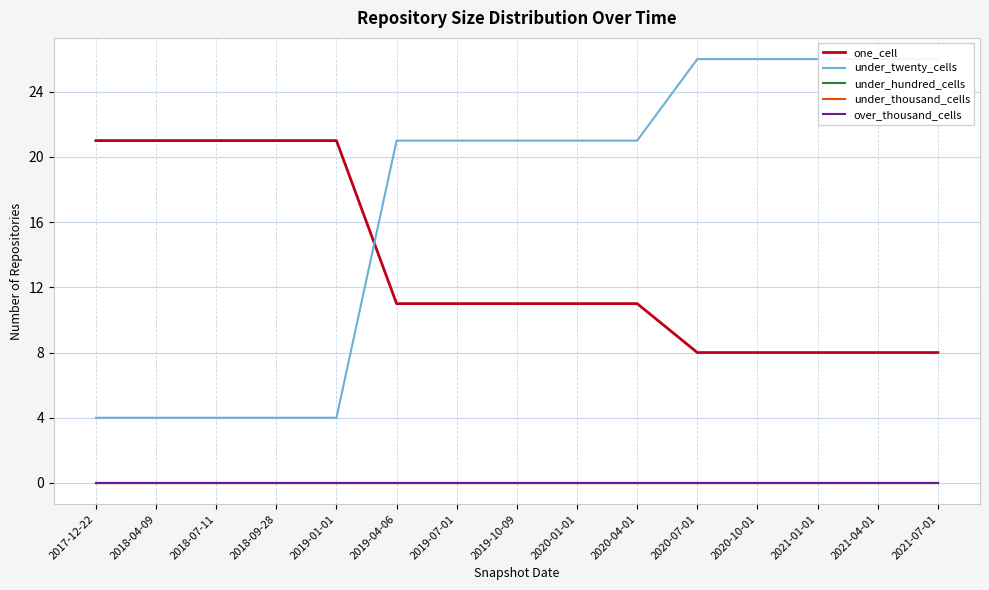

Where is under_twenty_cells nearest to the value 15?

2019-04-06